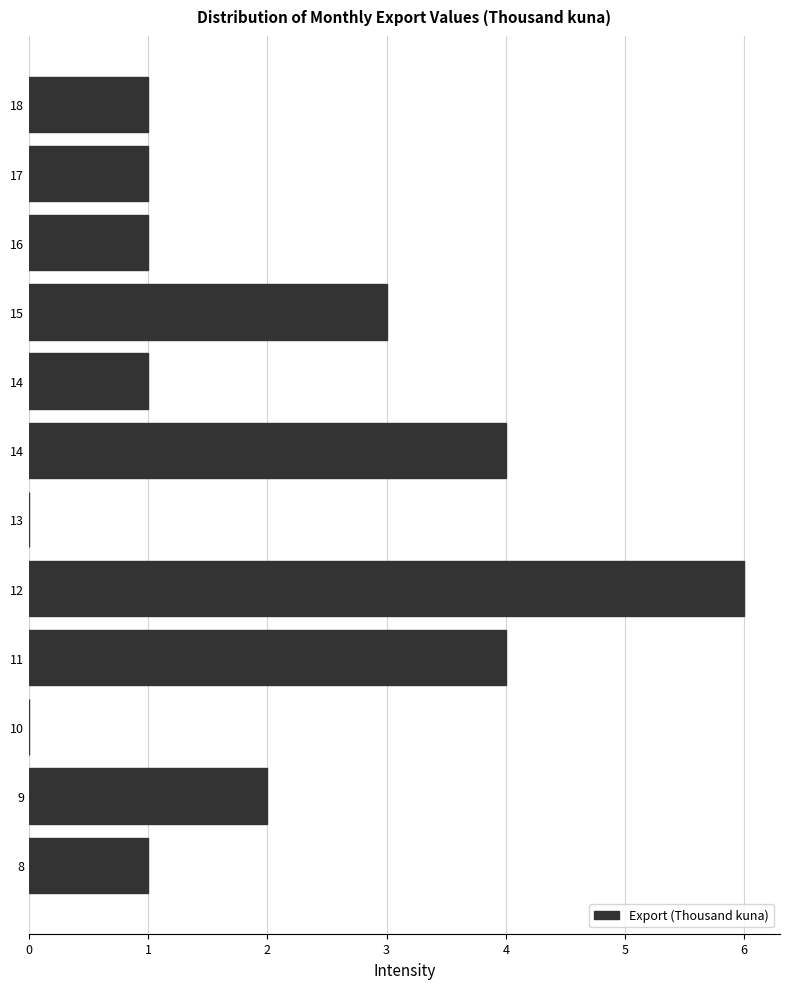

Are the bars horizontal?

Yes